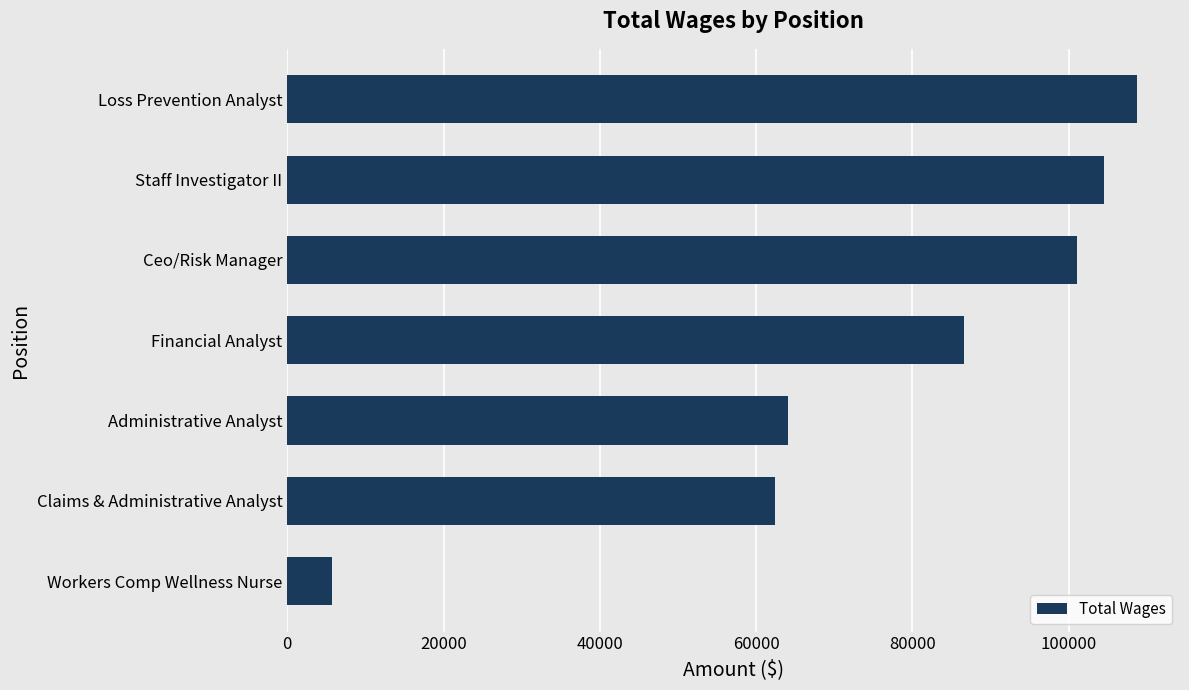

Count the number of categories in the chart.

7